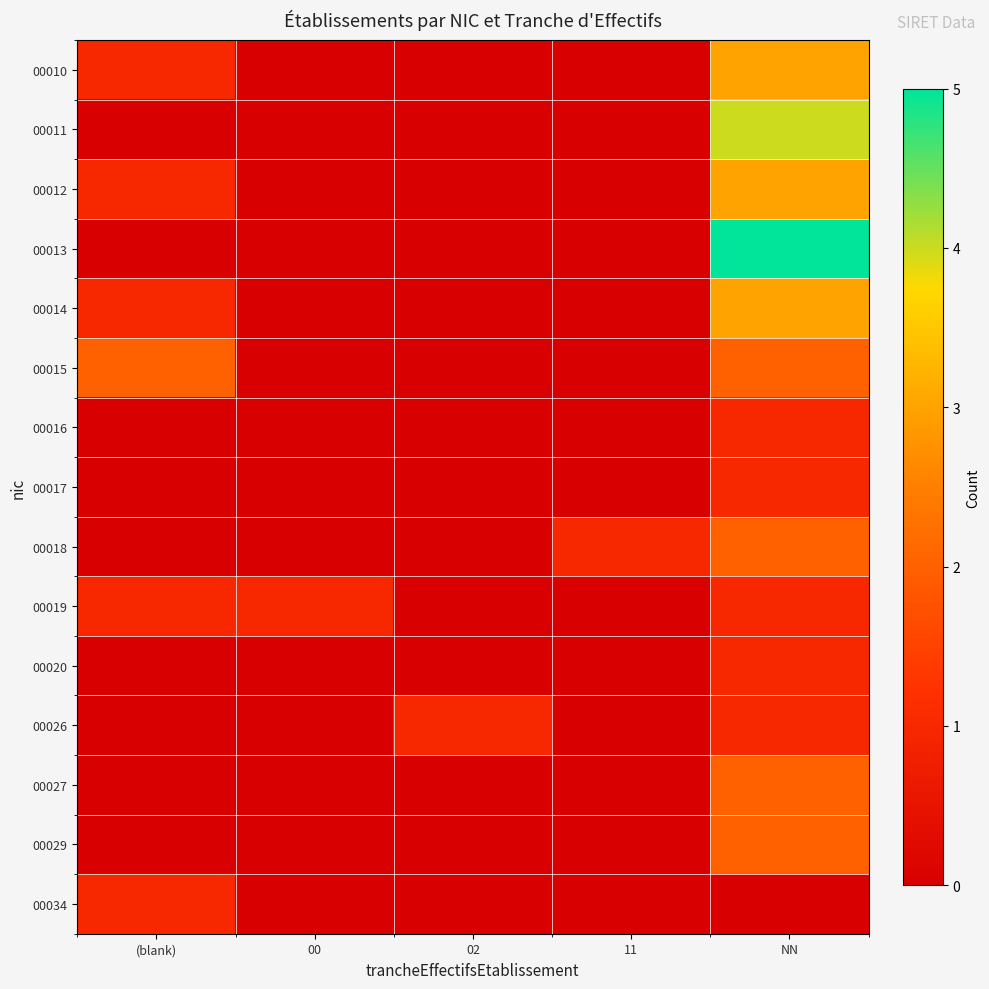

Reading left to right, list all the values displayed in this chart.

00010: (blank)=1	00=0	02=0	11=0	NN=3
00011: (blank)=0	00=0	02=0	11=0	NN=4
00012: (blank)=1	00=0	02=0	11=0	NN=3
00013: (blank)=0	00=0	02=0	11=0	NN=5
00014: (blank)=1	00=0	02=0	11=0	NN=3
00015: (blank)=2	00=0	02=0	11=0	NN=2
00016: (blank)=0	00=0	02=0	11=0	NN=1
00017: (blank)=0	00=0	02=0	11=0	NN=1
00018: (blank)=0	00=0	02=0	11=1	NN=2
00019: (blank)=1	00=1	02=0	11=0	NN=1
00020: (blank)=0	00=0	02=0	11=0	NN=1
00026: (blank)=0	00=0	02=1	11=0	NN=1
00027: (blank)=0	00=0	02=0	11=0	NN=2
00029: (blank)=0	00=0	02=0	11=0	NN=2
00034: (blank)=1	00=0	02=0	11=0	NN=0